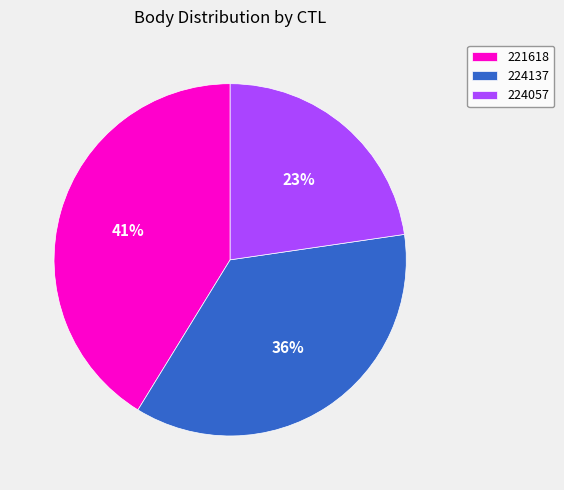

Count the number of slices in the pie.

3